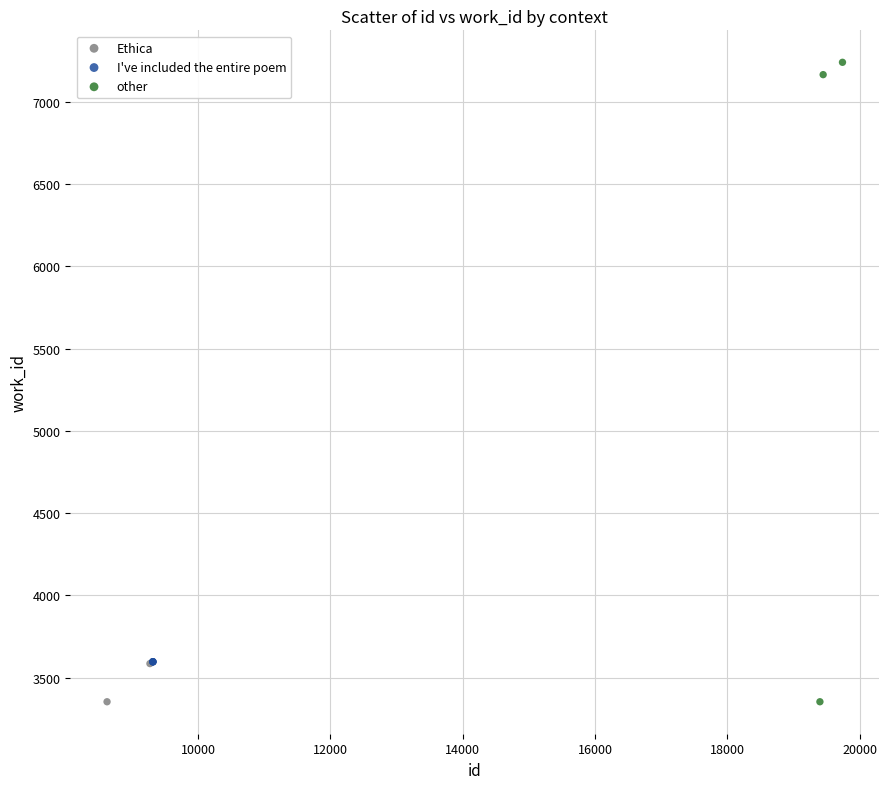

Which series contains the highest Y value?

other